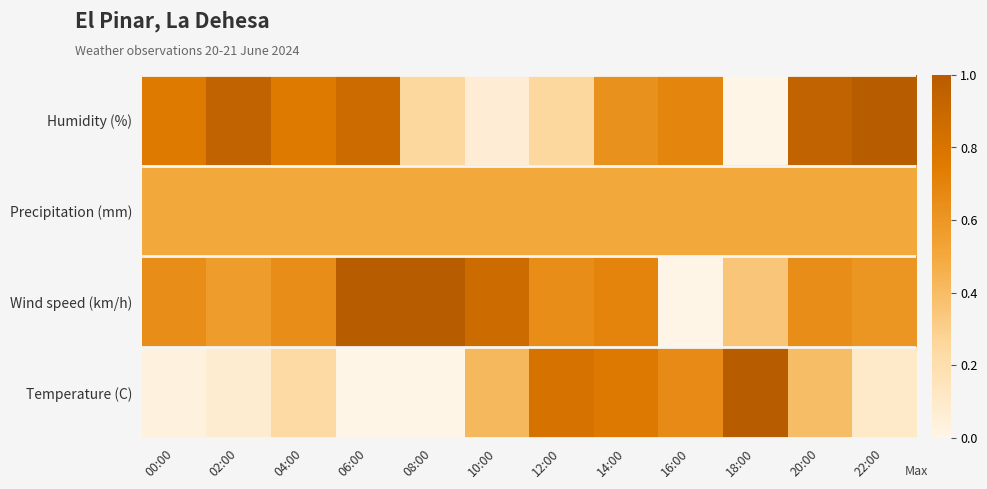

At 18:00, list the series in order from largest to smallest.

Temperature (C), Precipitation (mm), Wind speed (km/h), Humidity (%)